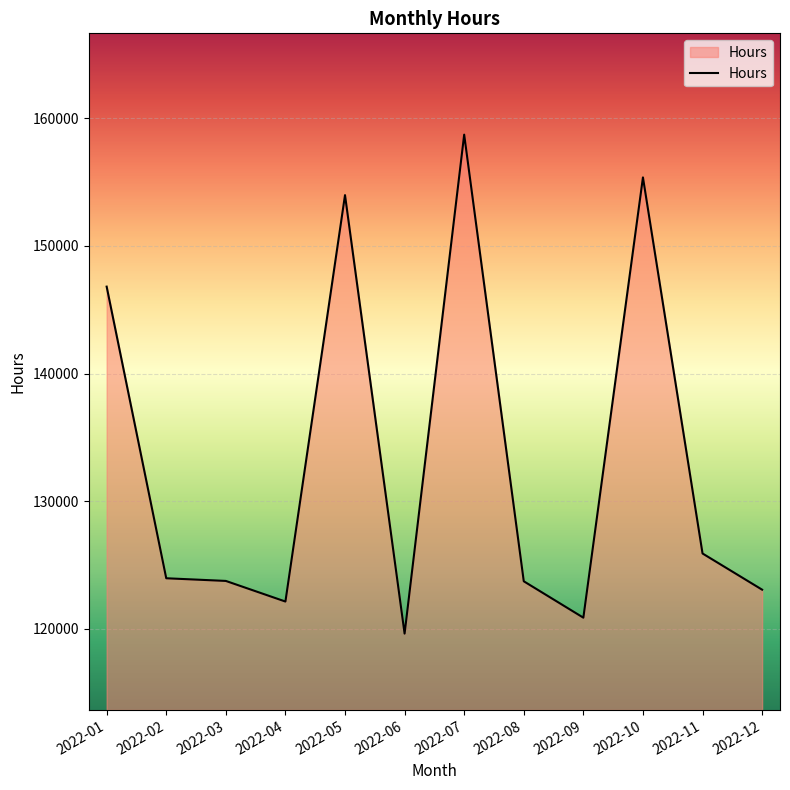

What is the smallest value displayed?

119634.0